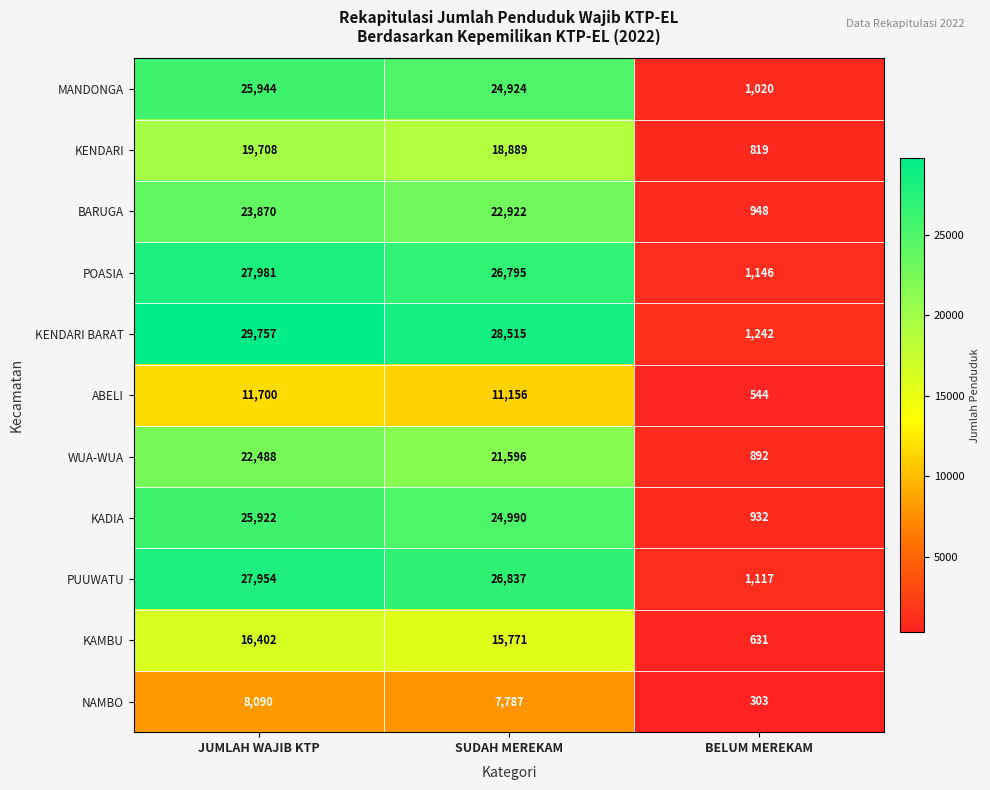

At how many categories does at least one series exceed 17079?

2